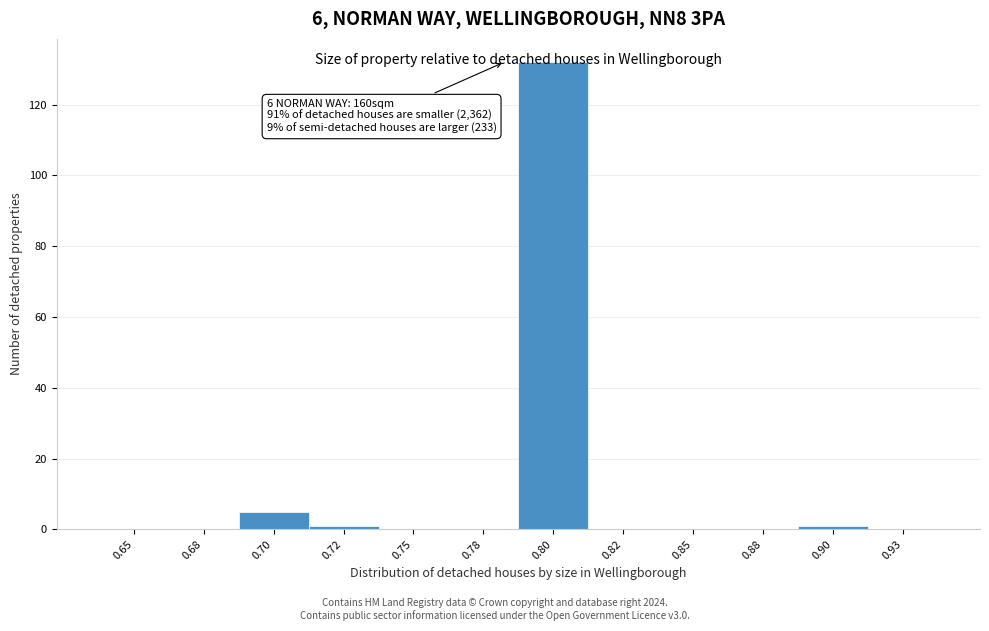

Which has a higher value, 0.85 or 0.80?

0.80